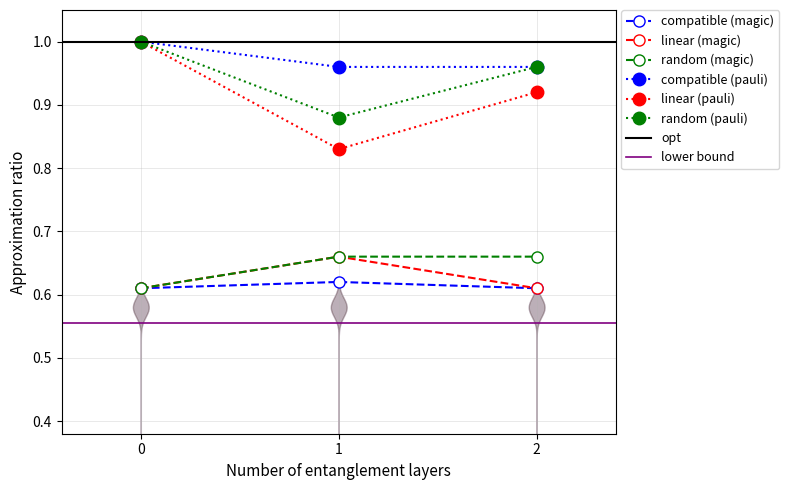

Count the number of categories in the chart.

3